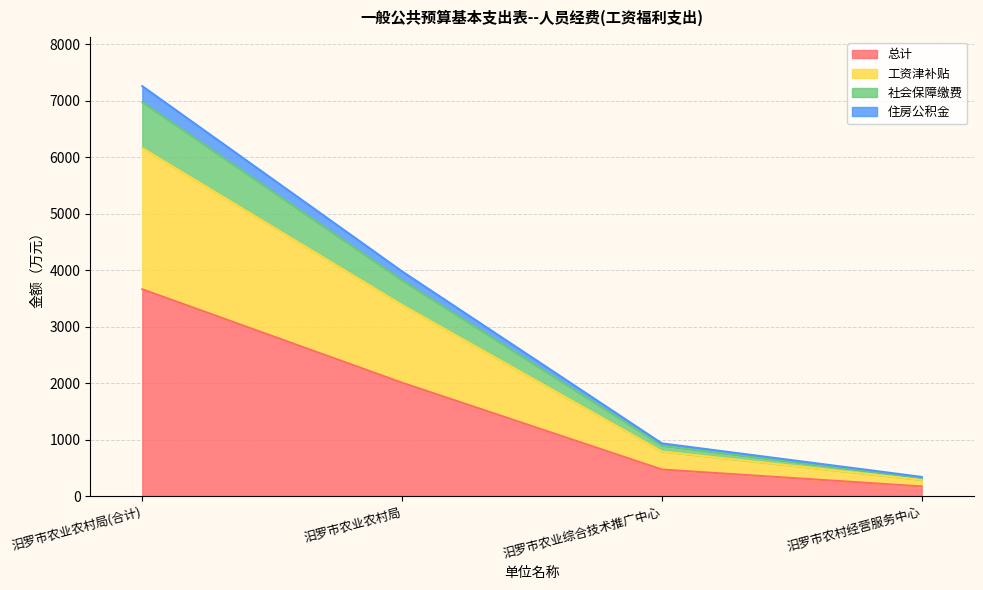

What is the sum of the 总计 values at 汨罗市农业农村局(合计) and 汨罗市农业农村局?

5667.6